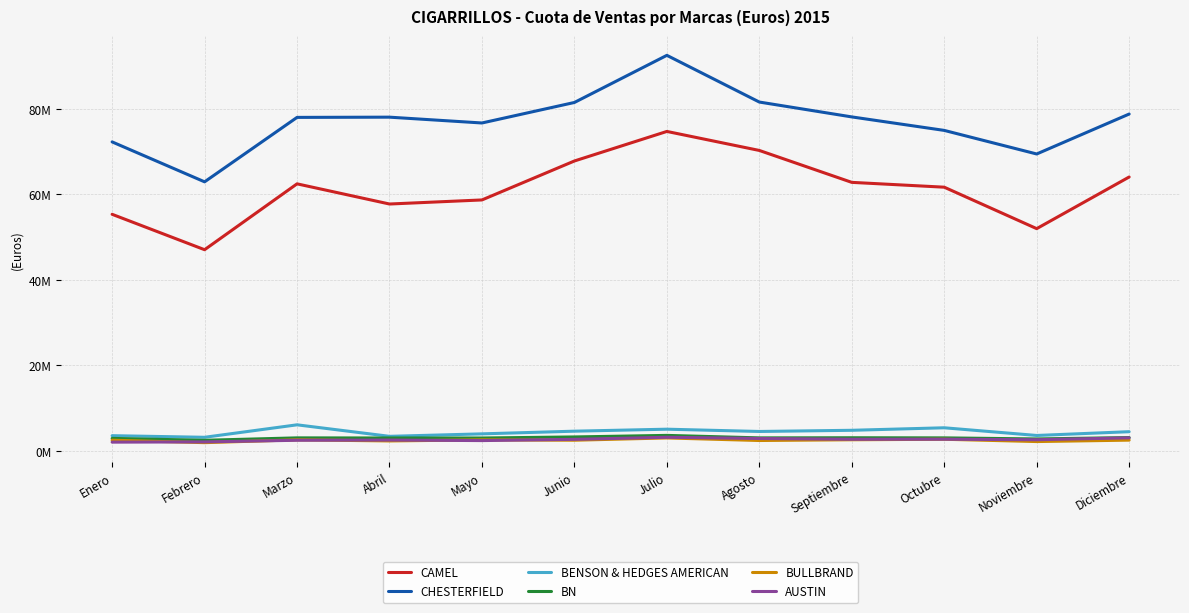

Does the chart display data point markers on the line(s)?

No